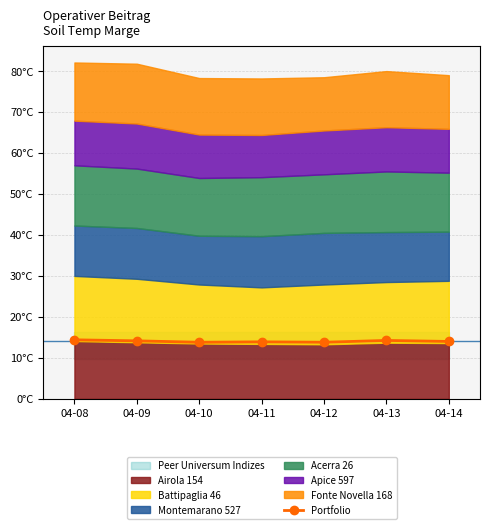

Where is the data nearest to the value 14?

04-14